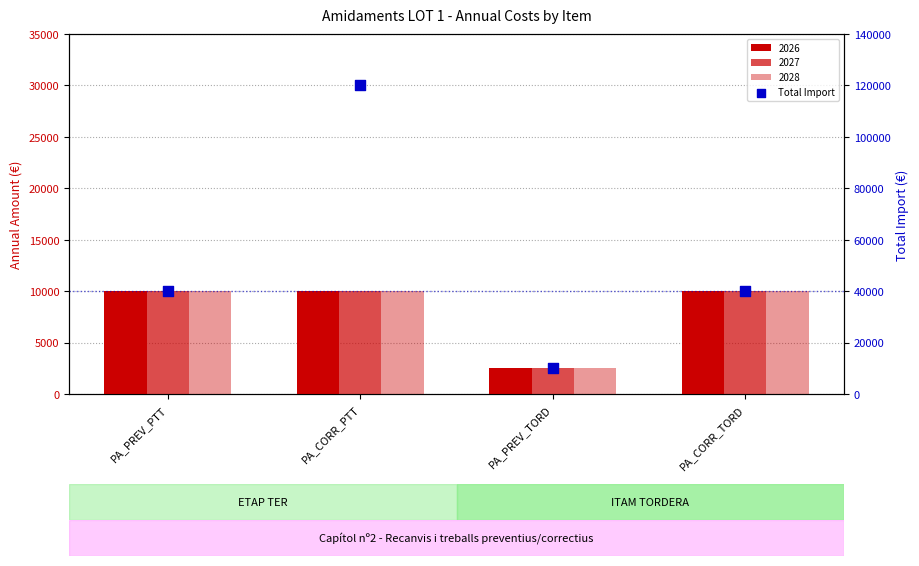

What is the change in value from PA_CORR_PTT to PA_PREV_TORD?

-110000